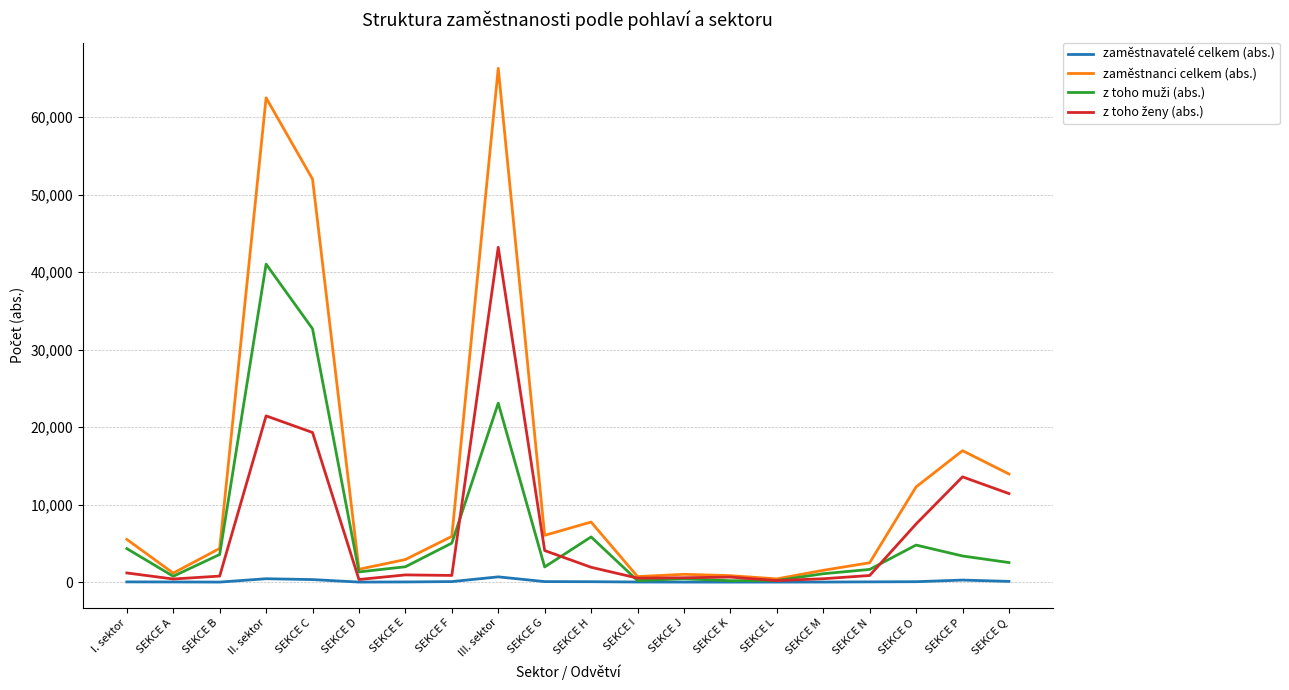

Between SEKCE A and II. sektor, which series saw the biggest shift?

zaměstnanci celkem (abs.)